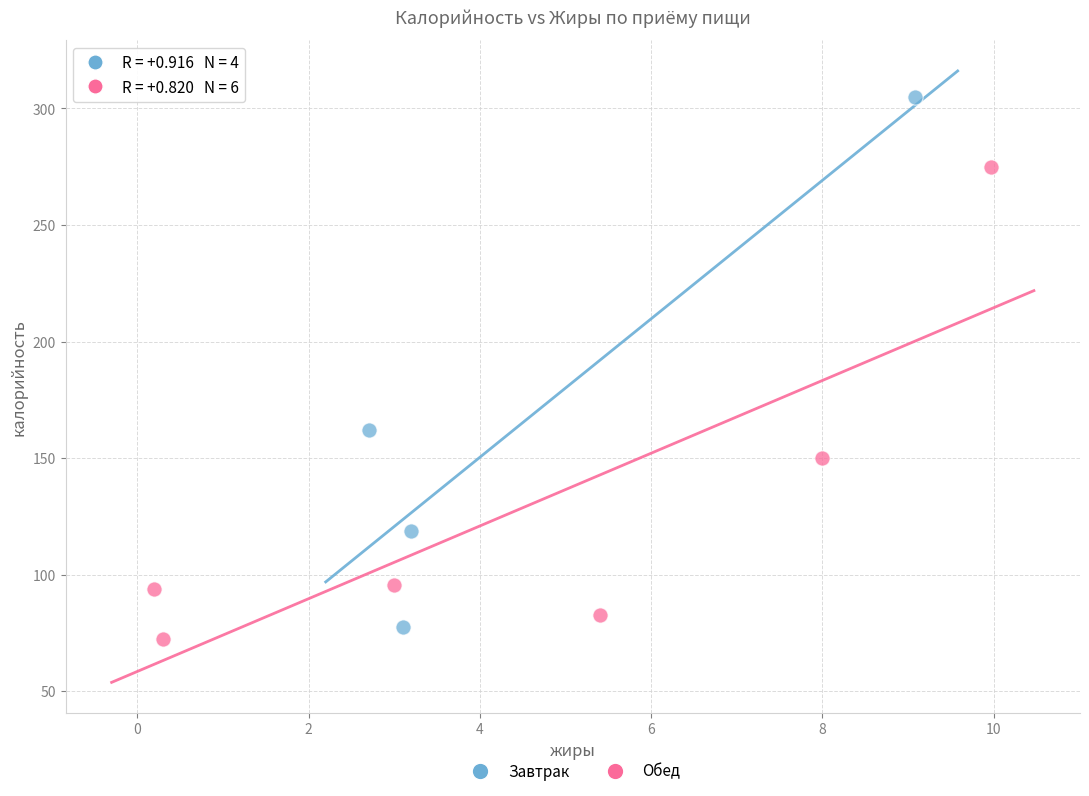

Which series contains the highest Y value?

Завтрак